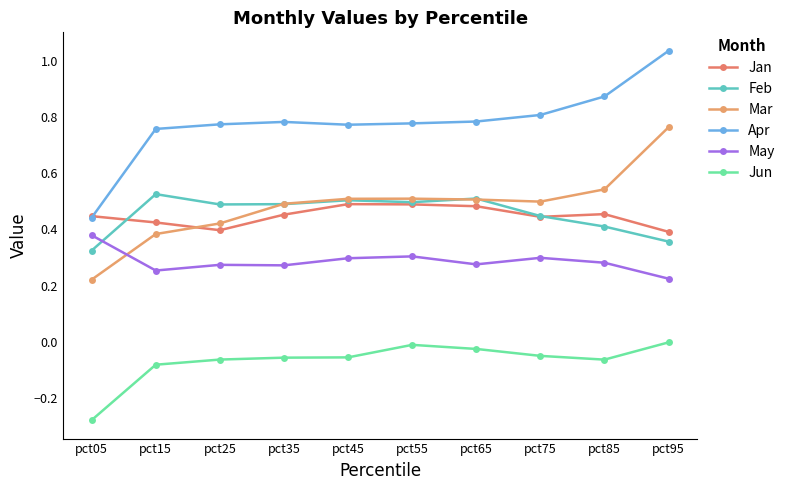

How many lines are shown in the chart?

6